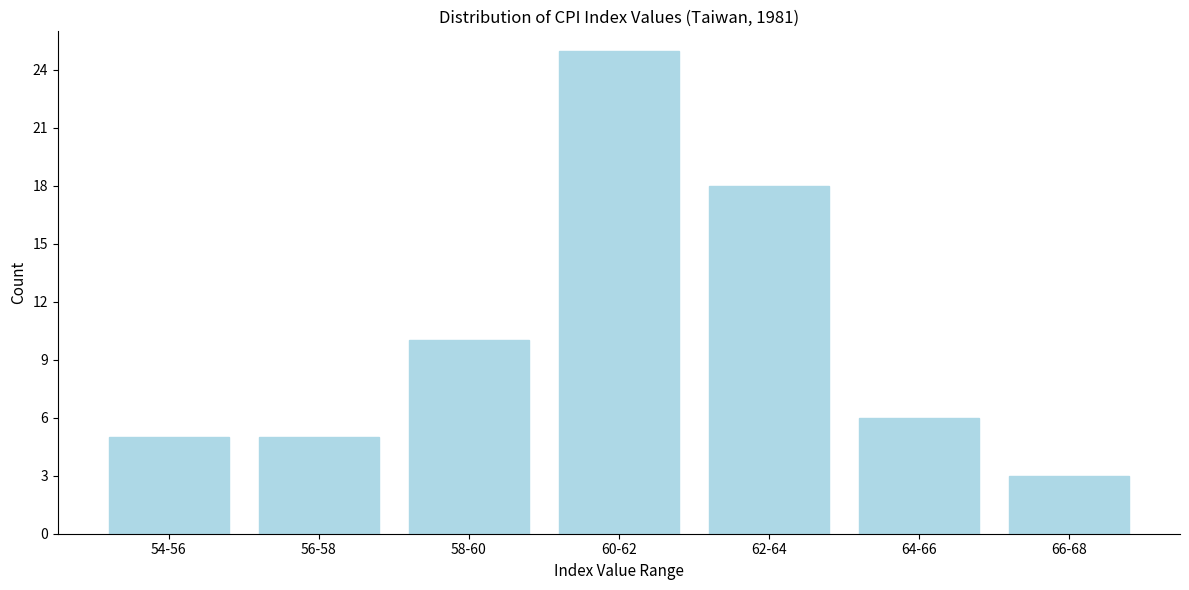

Reading left to right, what are all the values shown in this chart?

54-56=5	56-58=5	58-60=10	60-62=25	62-64=18	64-66=6	66-68=3